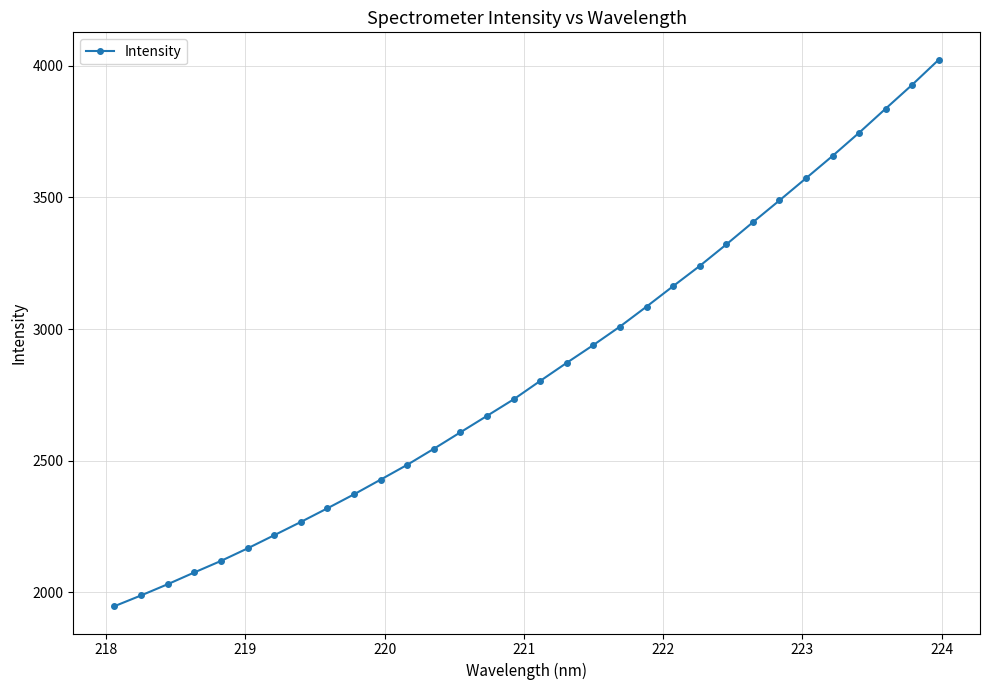

What is the sum of all values?

91061.8